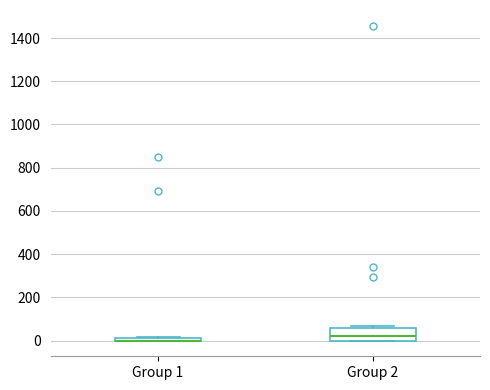

Where is the upper edge of the box for Group 1 on the y-axis? The values are not printed on the chart, so give them approximately, as read against the axis.

20